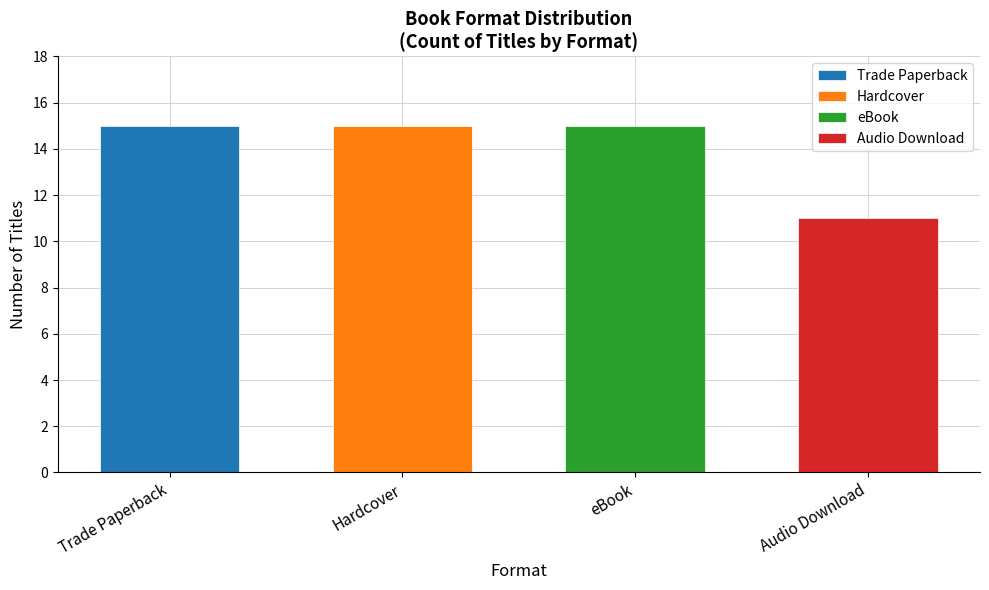

Reading left to right, extract all data points from this chart.

Trade Paperback=15	Hardcover=15	eBook=15	Audio Download=11